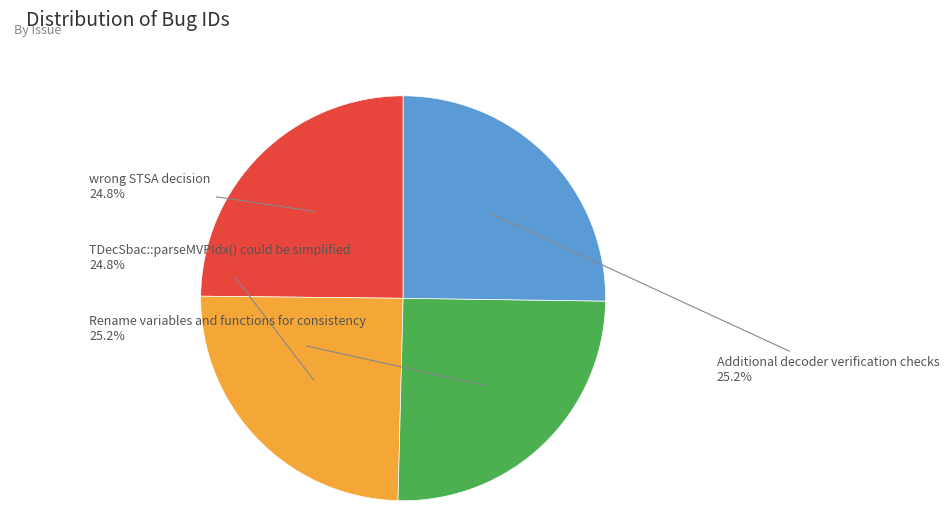

Does wrong STSA decision represent more than half of the total?

No